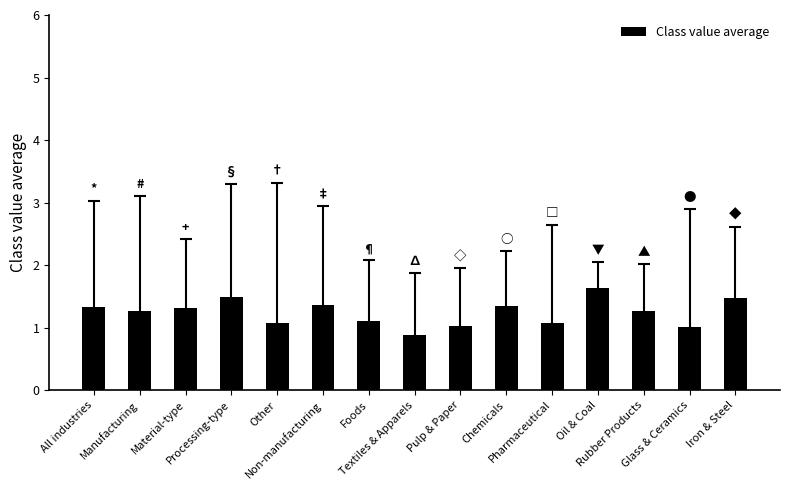

What is the greatest value displayed?

1.6